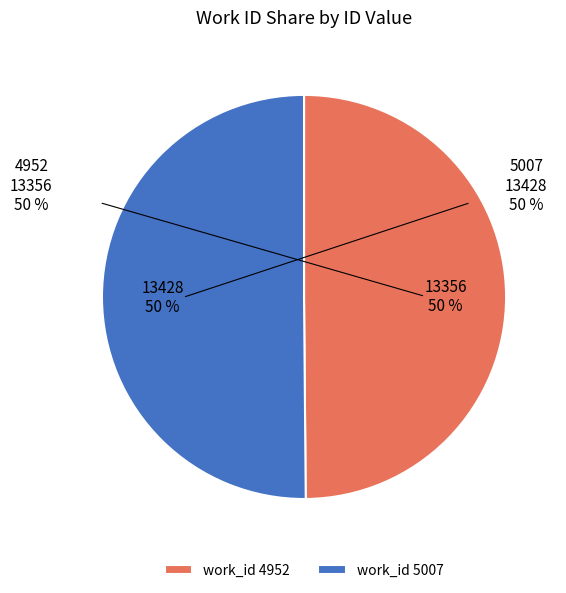

What is the change in value from 4952 to 5007?

+72